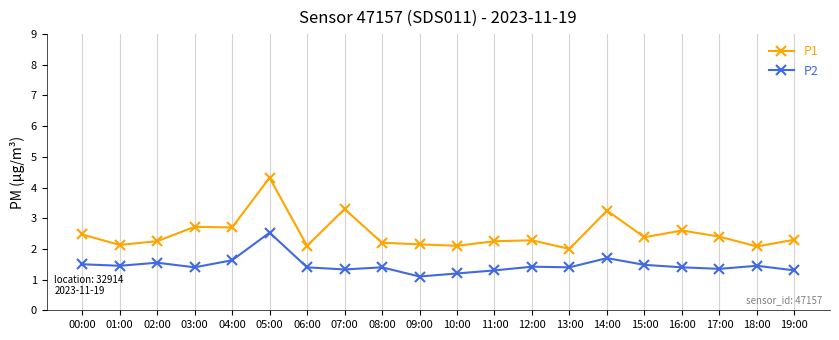

The P2 series shows 1.3 at 19:00. True or false?

True